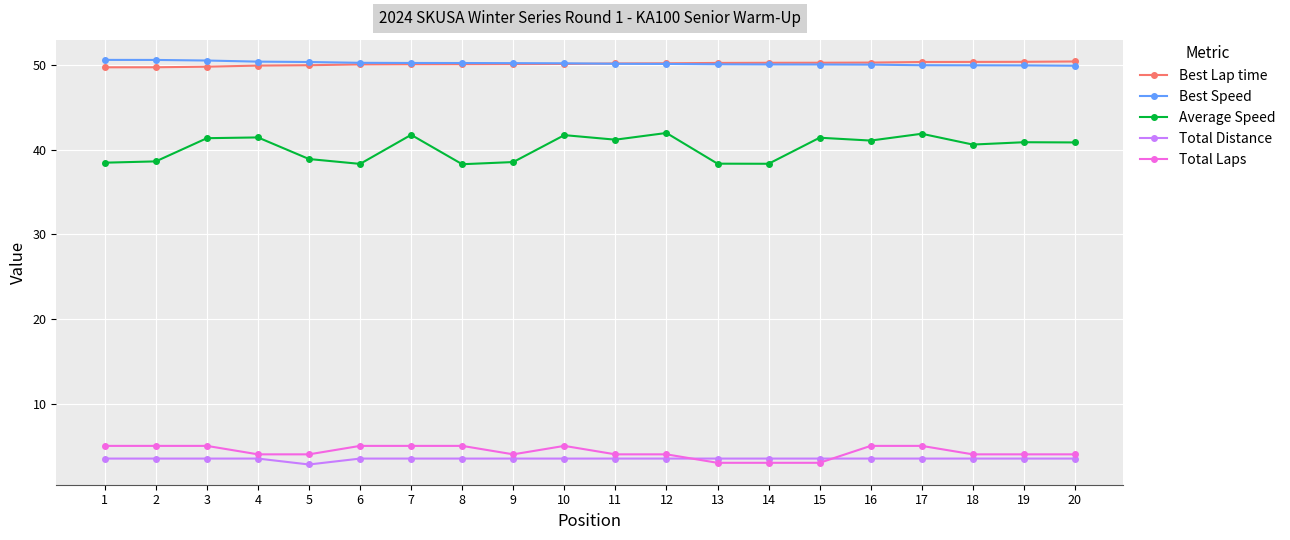

What is the spread (max minus min) of values at 15?

47.3